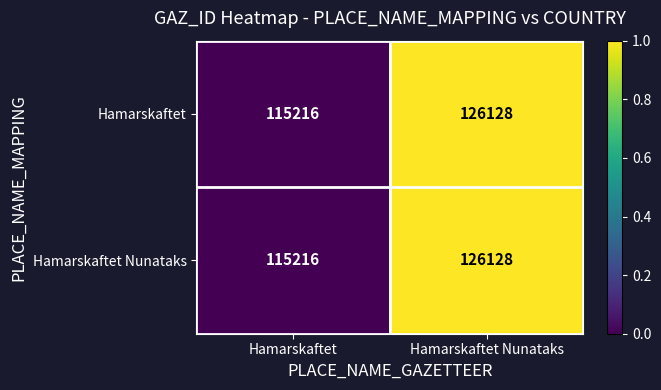

What is the maximum value shown in the chart?

126128